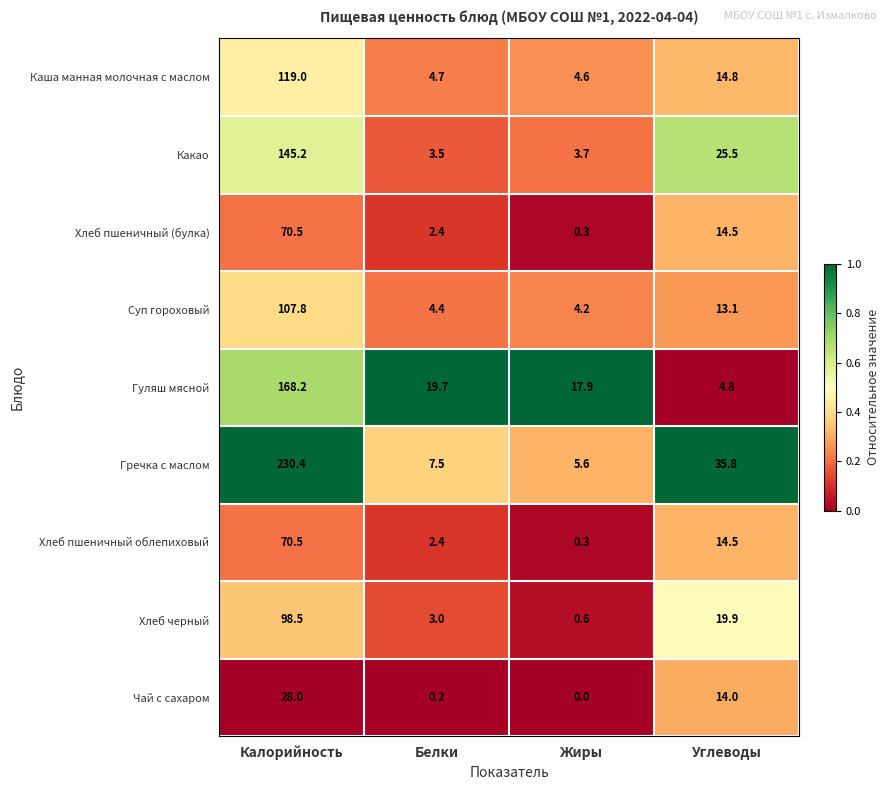

True or false: Хлеб черный has a value of 1.0 at Жиры.

False